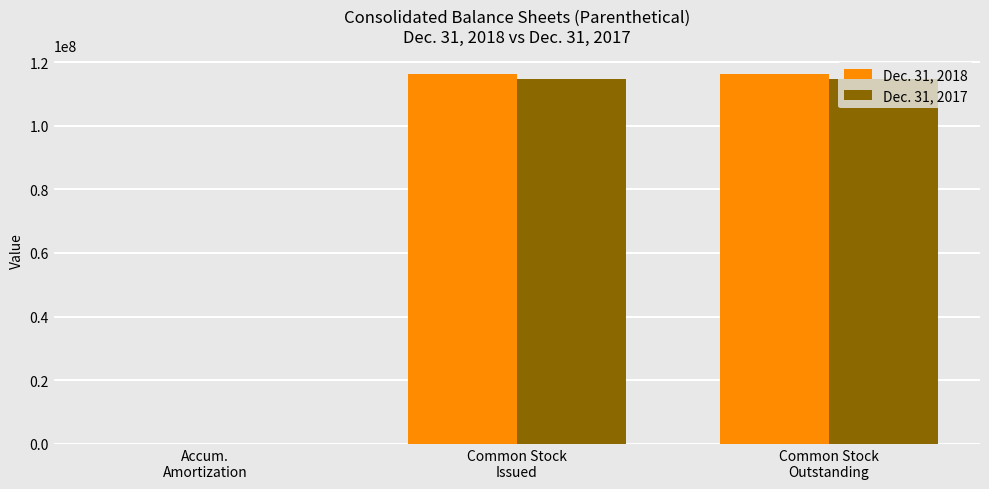

What is the total value across all series at Common Stock
Issued?

230899380